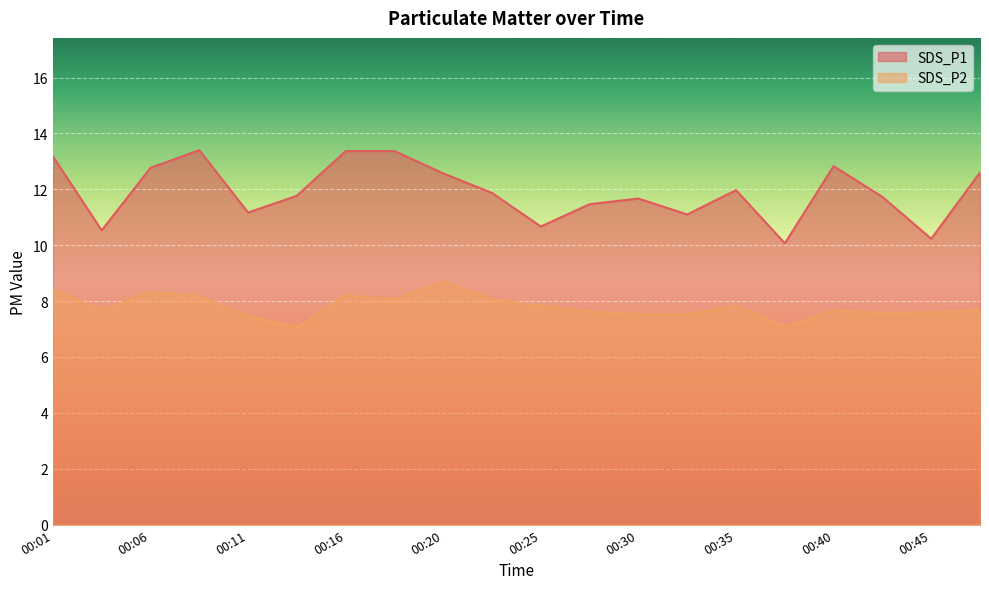

What is the minimum value for SDS_P1?

10.1